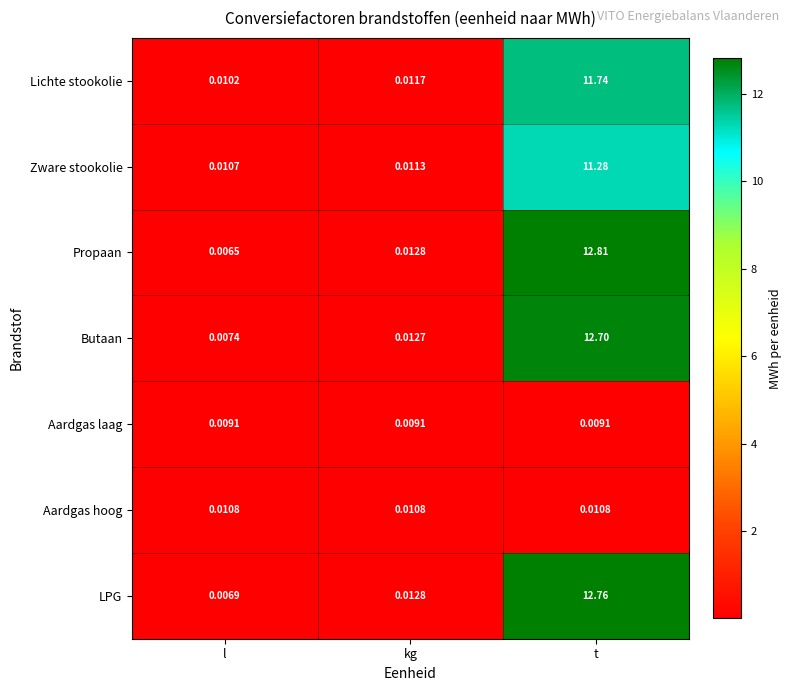

Which category has the highest value across all series?

t